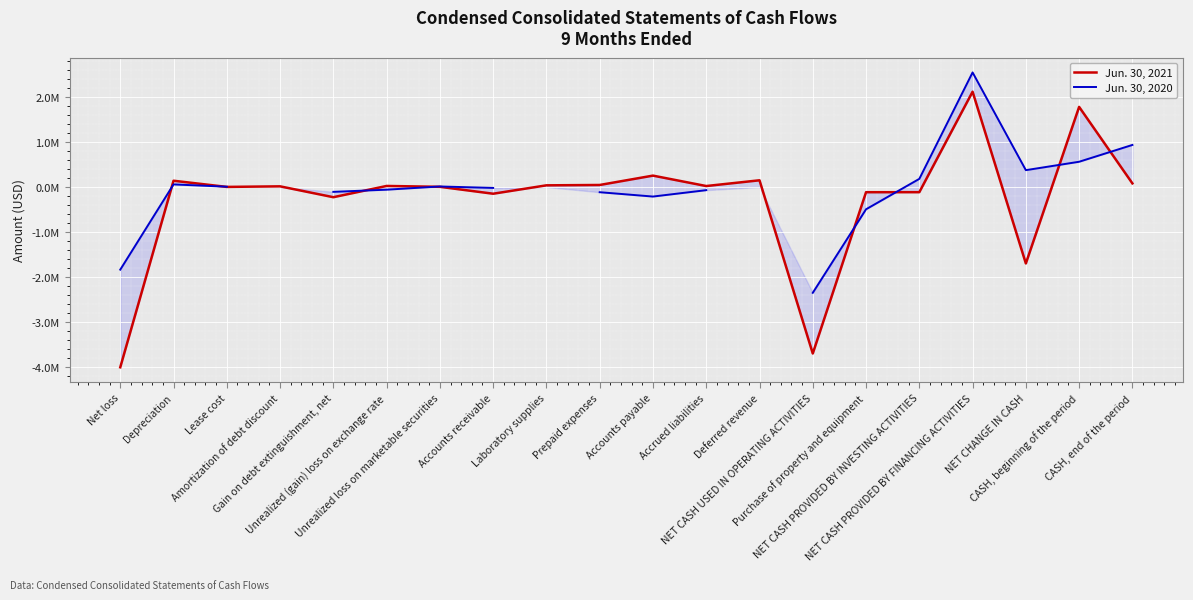

What is the label of the 1st point from the left?

Net loss